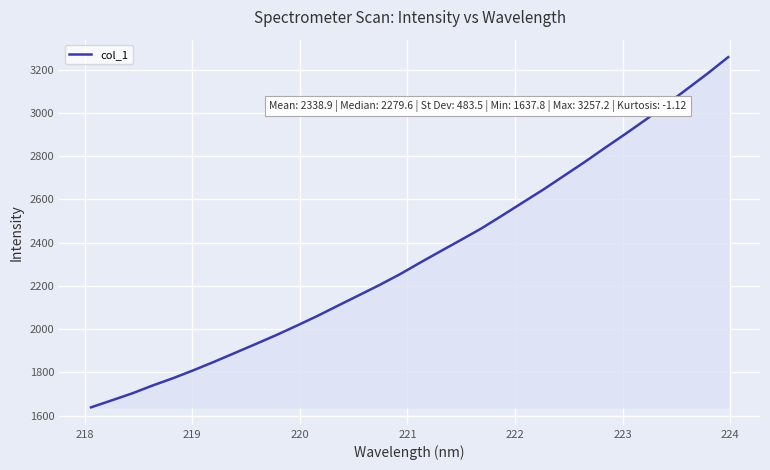

True or false: the data has more than 2 interior local peaks.

False